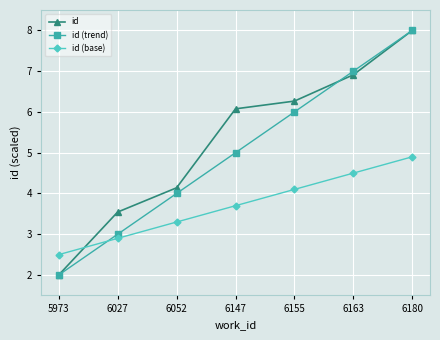

What is the minimum value for id (trend)?

2.0